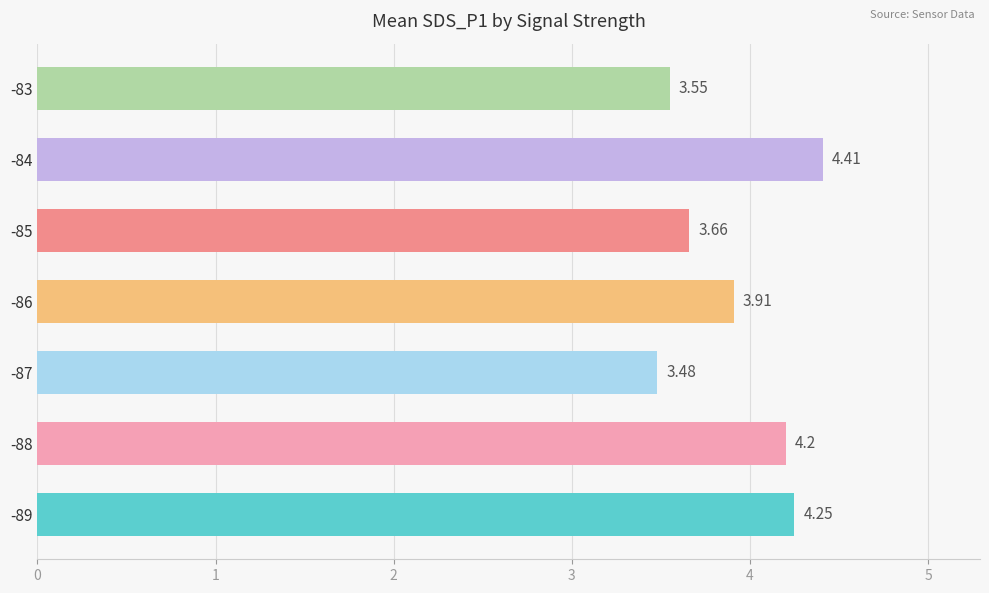

List the labels in order of value, smallest first.

-87, -83, -85, -86, -88, -89, -84